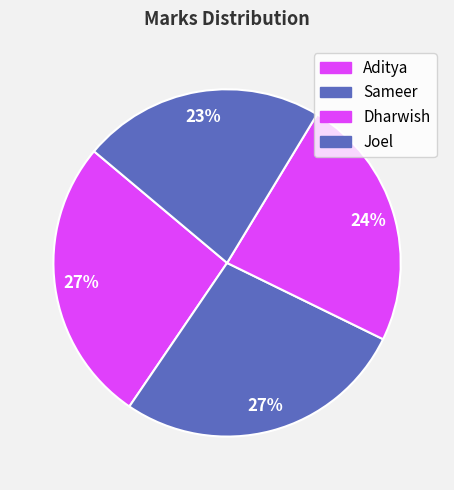

How many slices are in this pie chart?

4